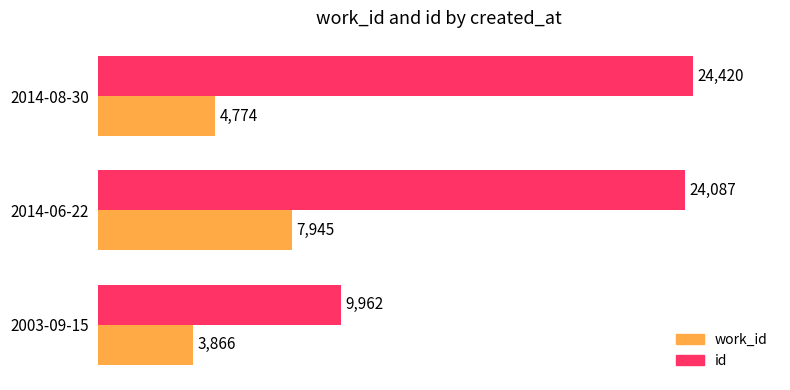

What is the difference between the second highest and minimum values in the work_id series?

908